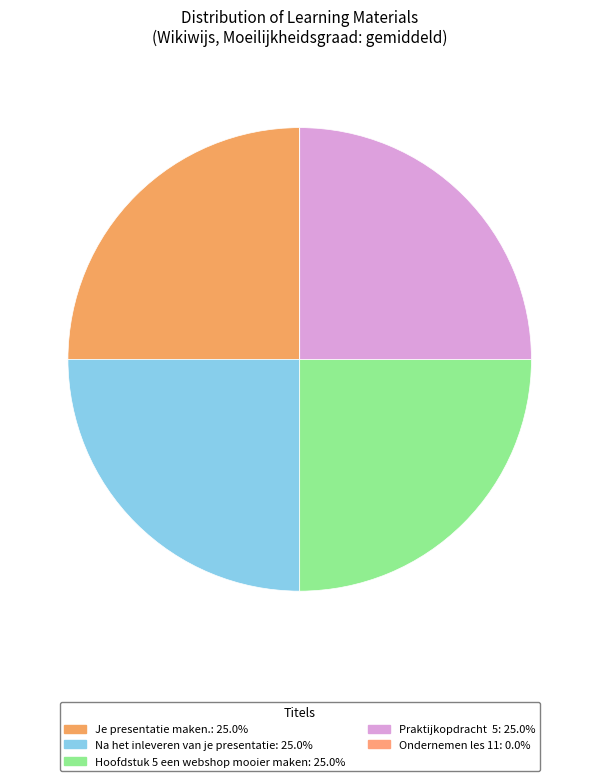

Between Je presentatie maken. and Na het inleveren van je presentatie, which is larger?

Na het inleveren van je presentatie